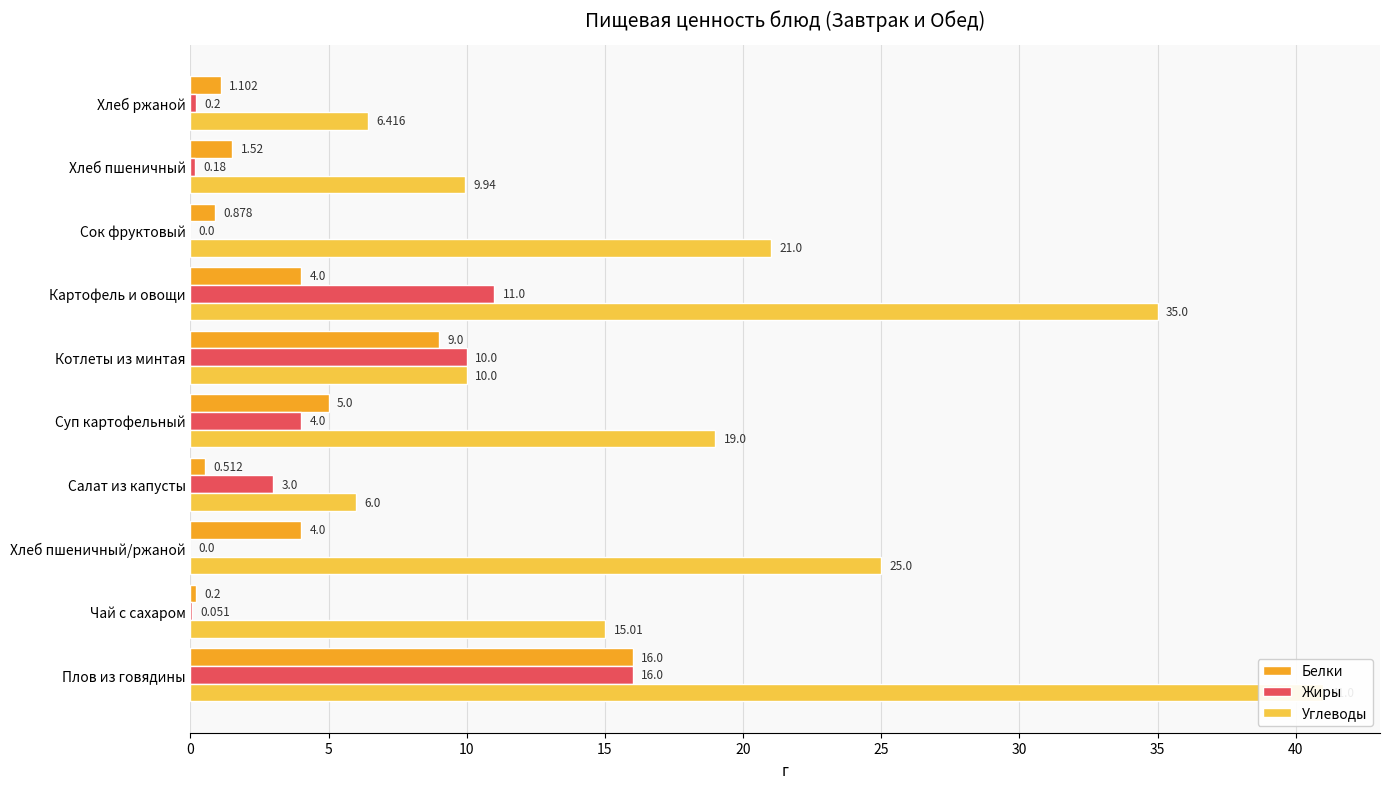

Are the bars horizontal?

Yes